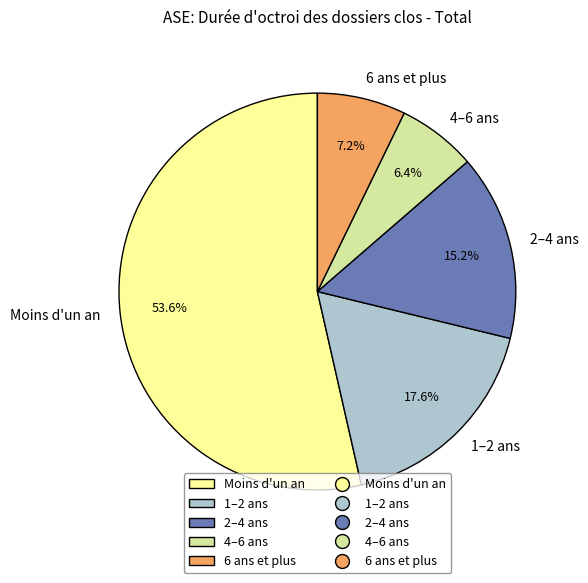

What is the ratio of the value at 4–6 ans to the value at 2–4 ans?

0.4